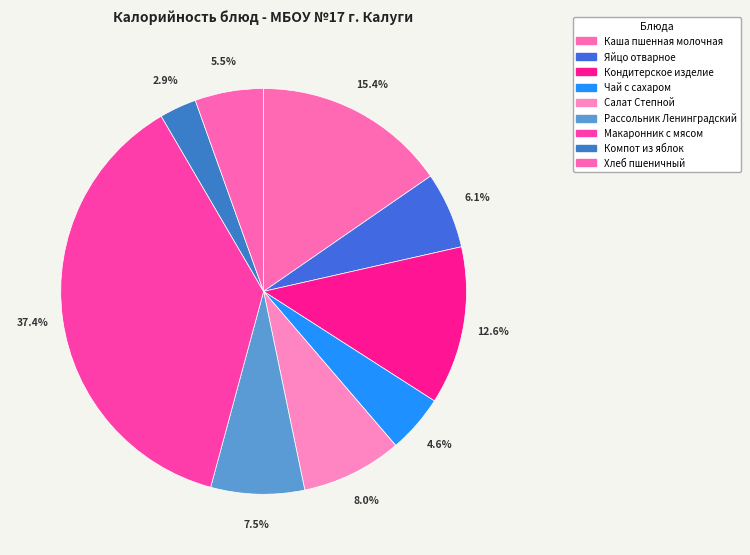

Count the number of slices in the pie.

9